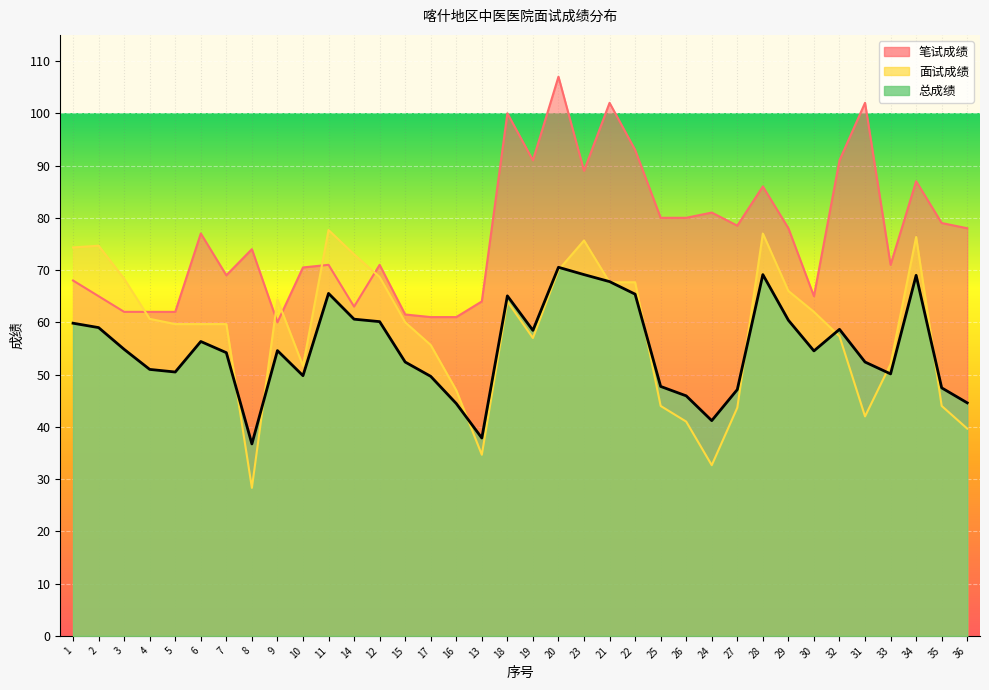

At which category does 面试成绩 reach its first local peak?

2